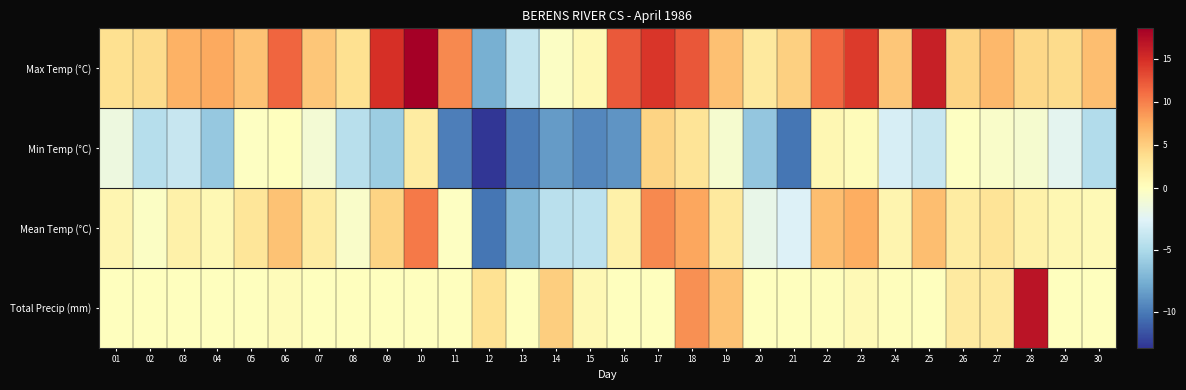

Rank the series at 04 from highest to lowest value.

Max Temp (°C), Mean Temp (°C), Total Precip (mm), Min Temp (°C)